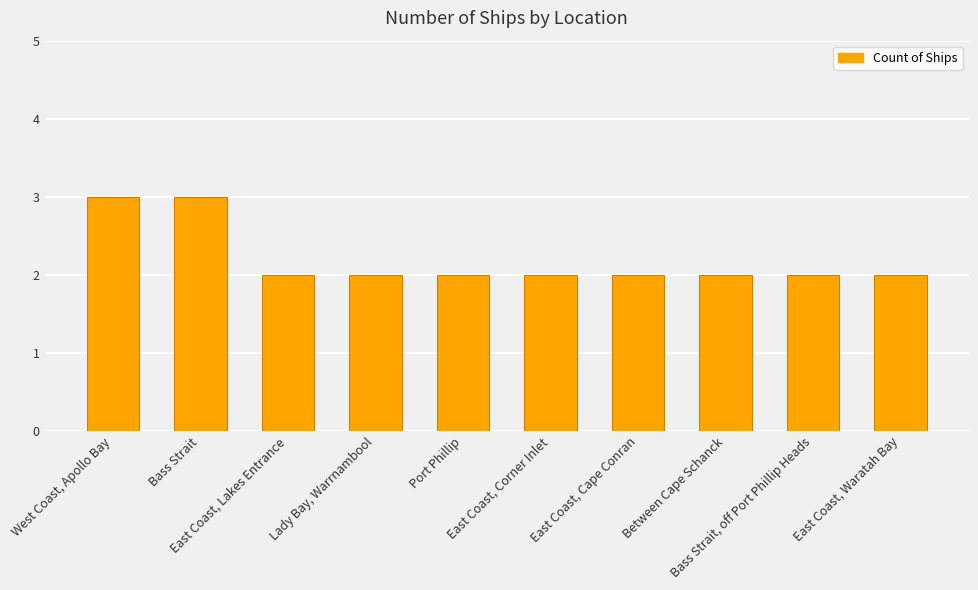

Reading left to right, what are all the values shown in this chart?

3	3	2	2	2	2	2	2	2	2